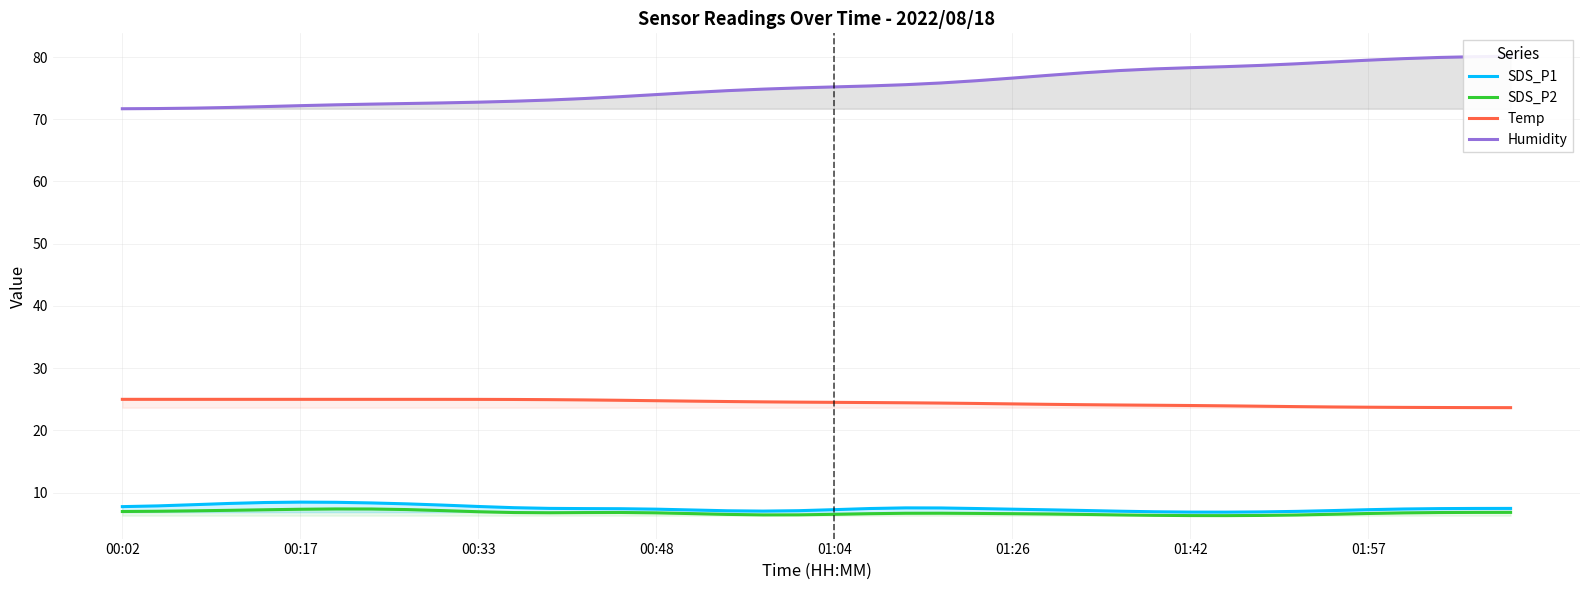

Is it true that SDS_P2 equals 11.3 at 00:48?

False